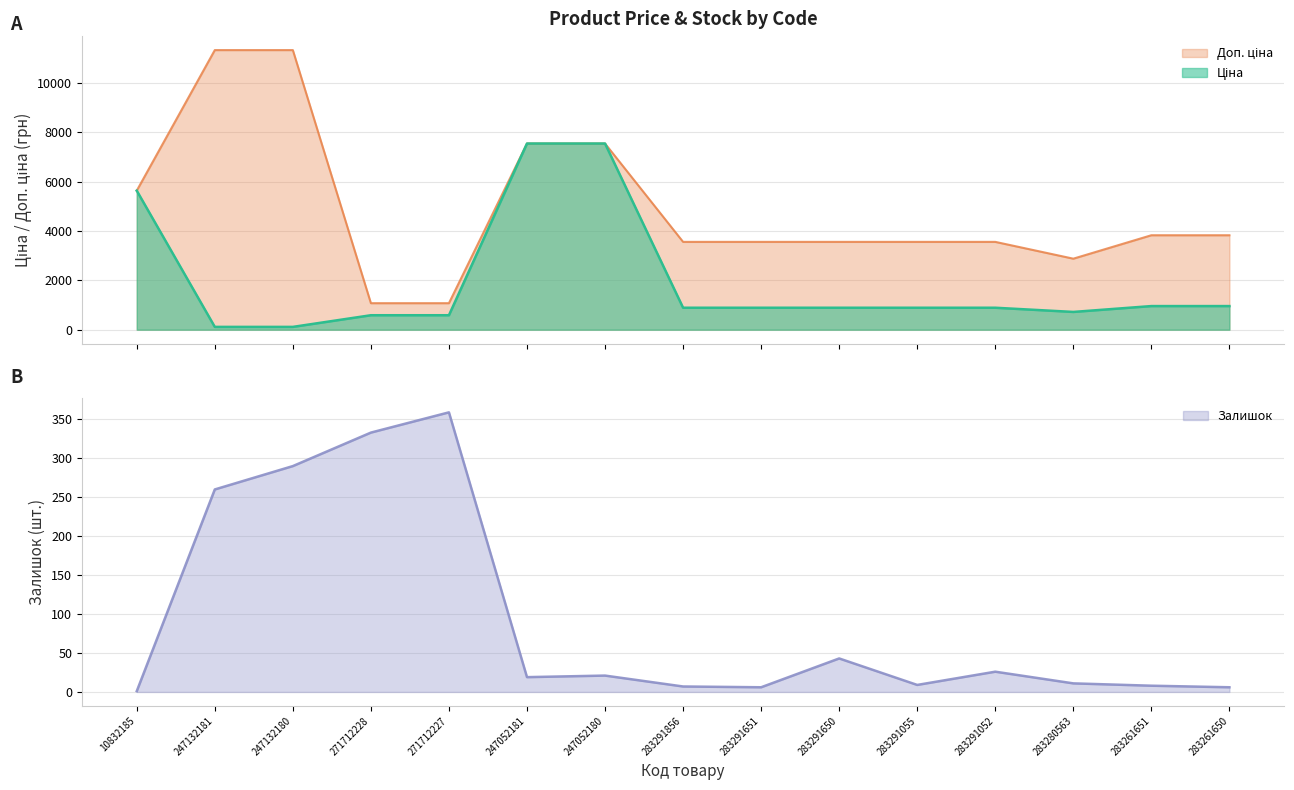

What are all the series names shown in the legend?

Ціна, Доп. ціна, Залишок